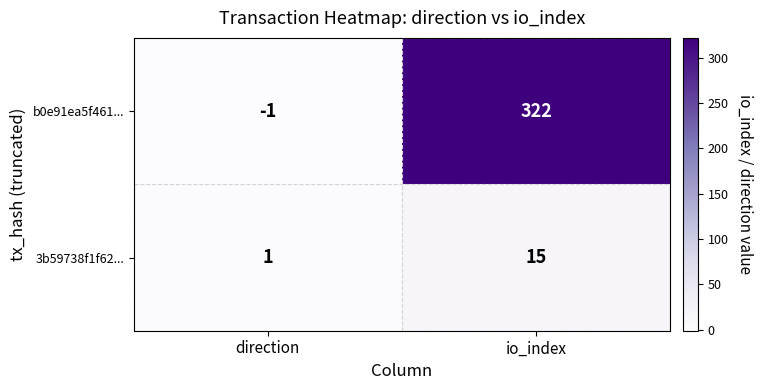

What is the maximum value shown in the chart?

322